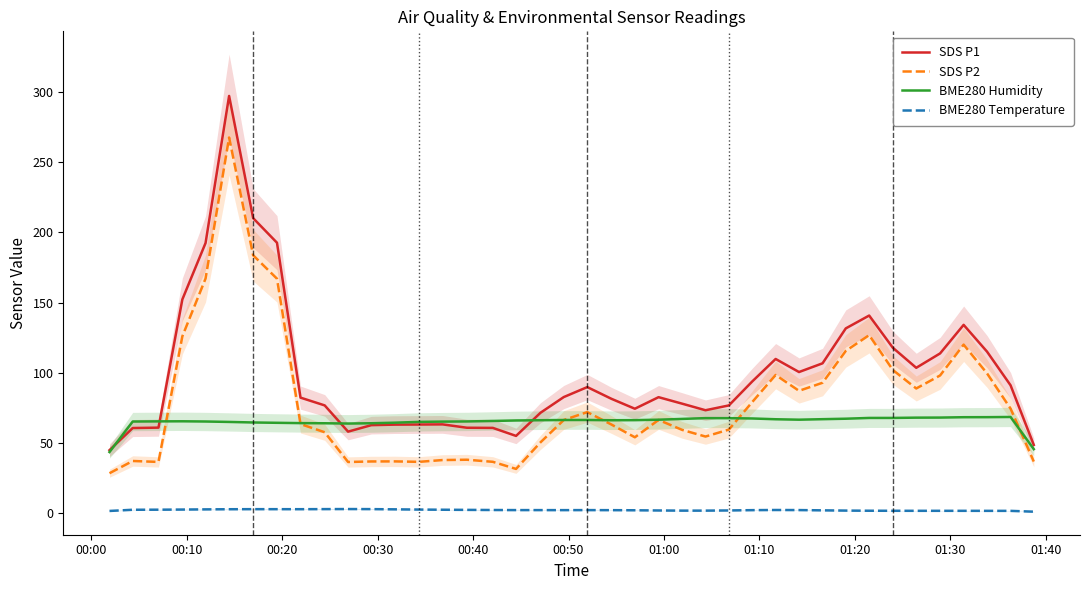

What is the minimum value for BME280 Humidity?

43.6